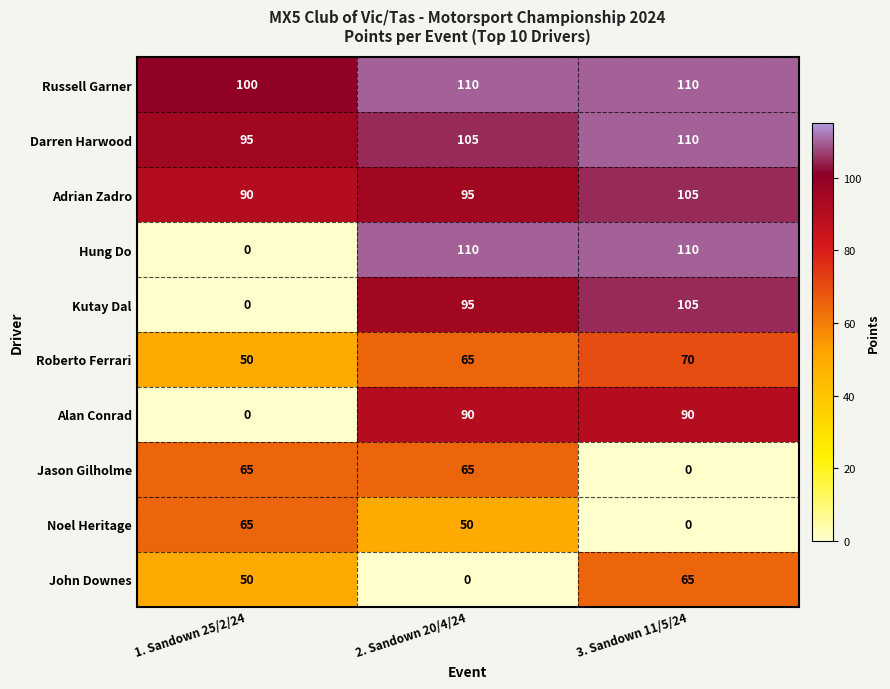

Read the Russell Garner value at 3. Sandown 11/5/24, to the nearest 5.

110